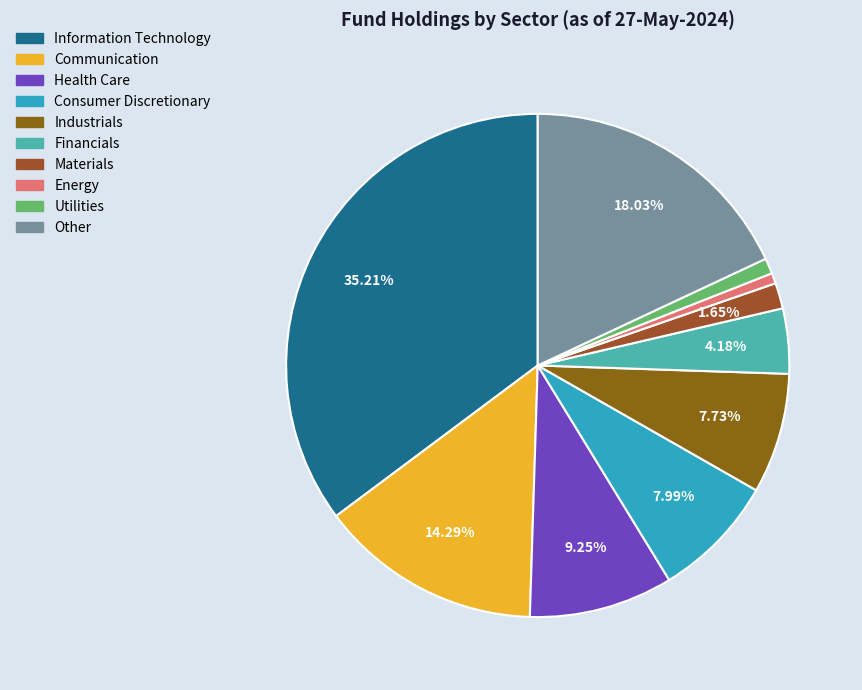

What is the change in value from Financials to Materials?

-2.5